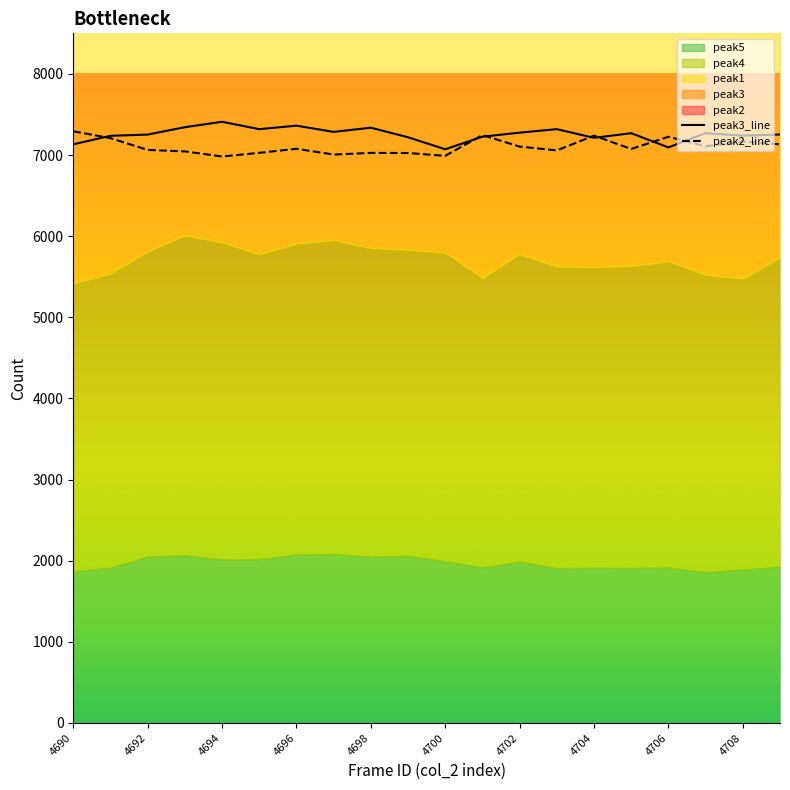

True or false: peak2_line and peak3_line intersect in this chart.

True